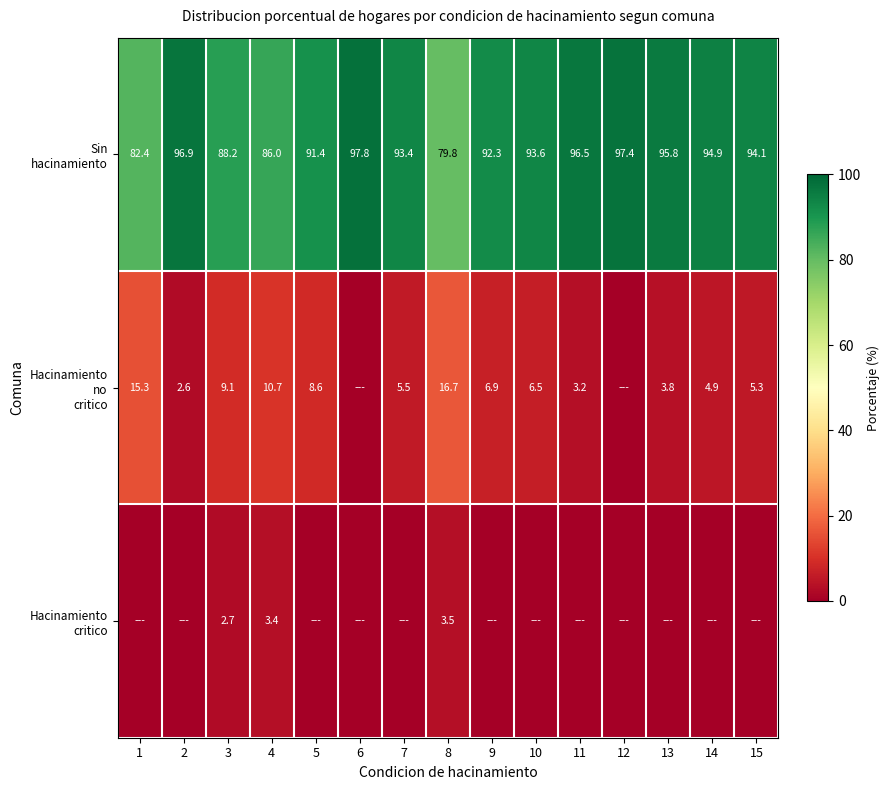

What is the total value across all series at 3?

100.0